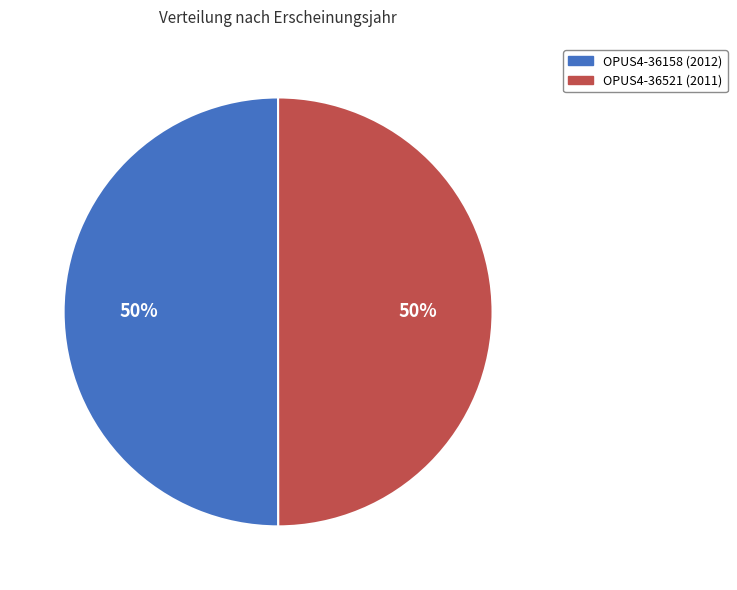

What is the ratio of the value at OPUS4-36521 to the value at OPUS4-36158?

1.0